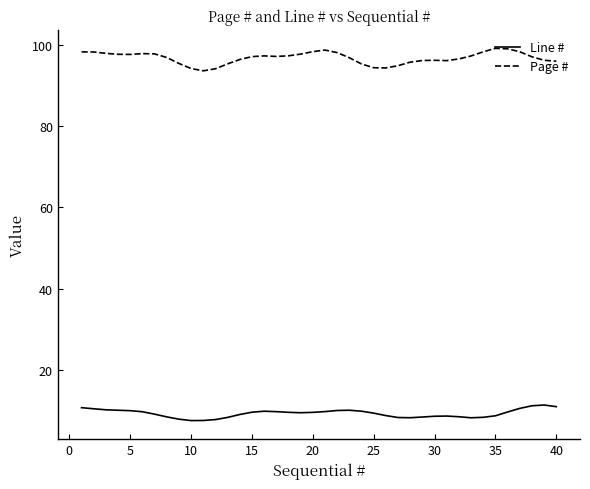

True or false: Line # and Page # intersect in this chart.

False